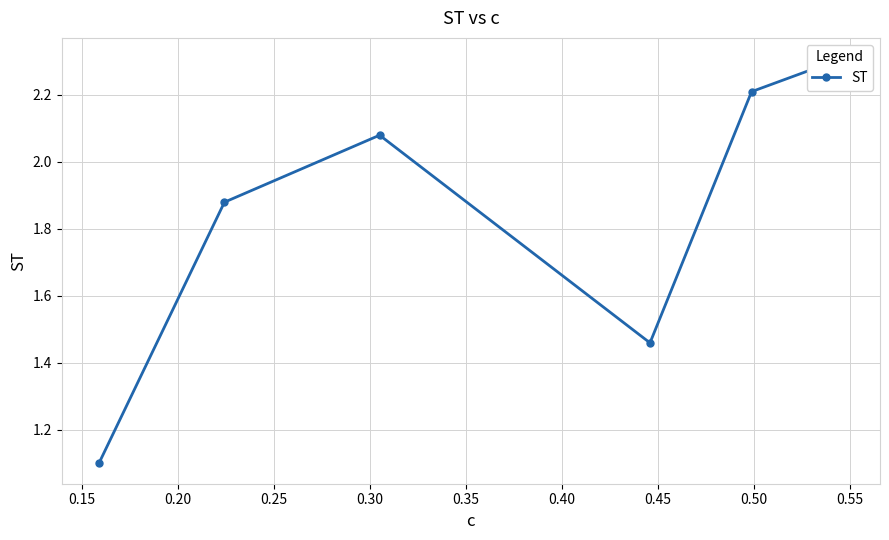

Which has a higher value, 0.30 or 0.20?

0.30